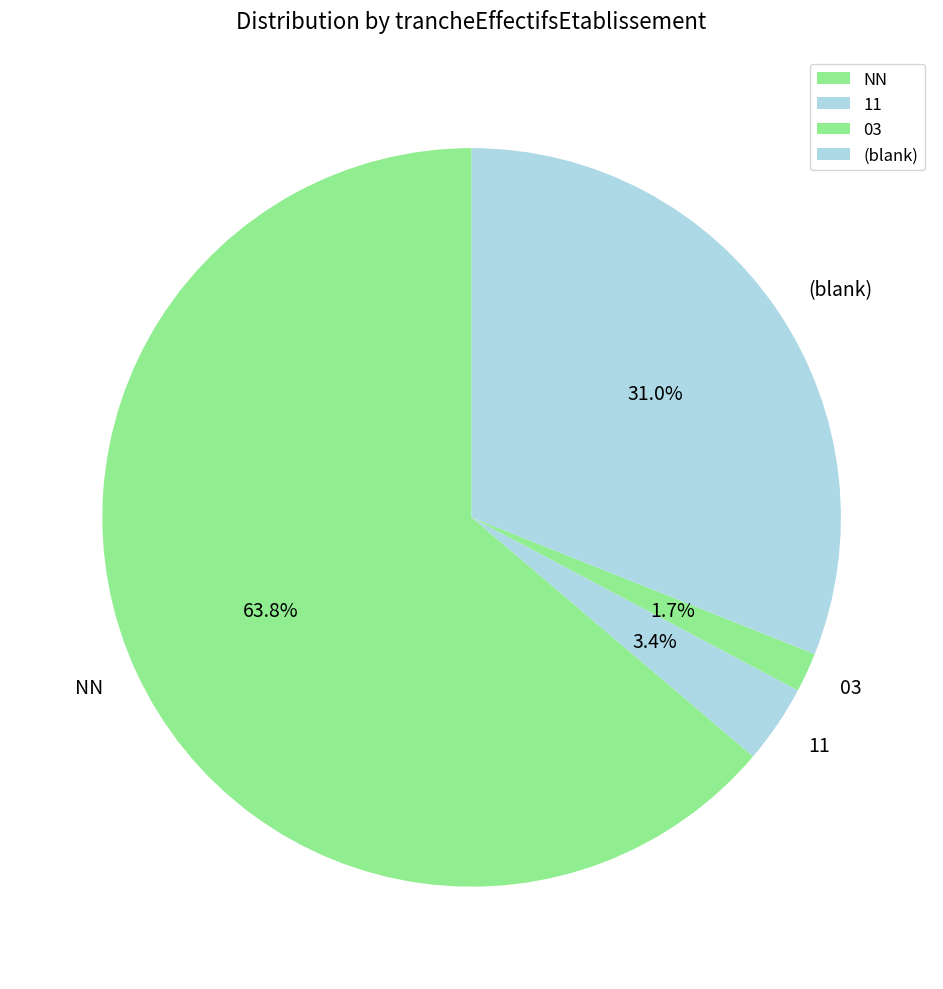

Is NN the majority of the pie?

Yes